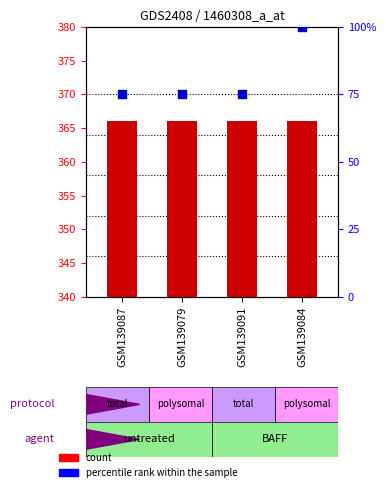

What are all the series names shown in the legend?

count, percentile rank within the sample